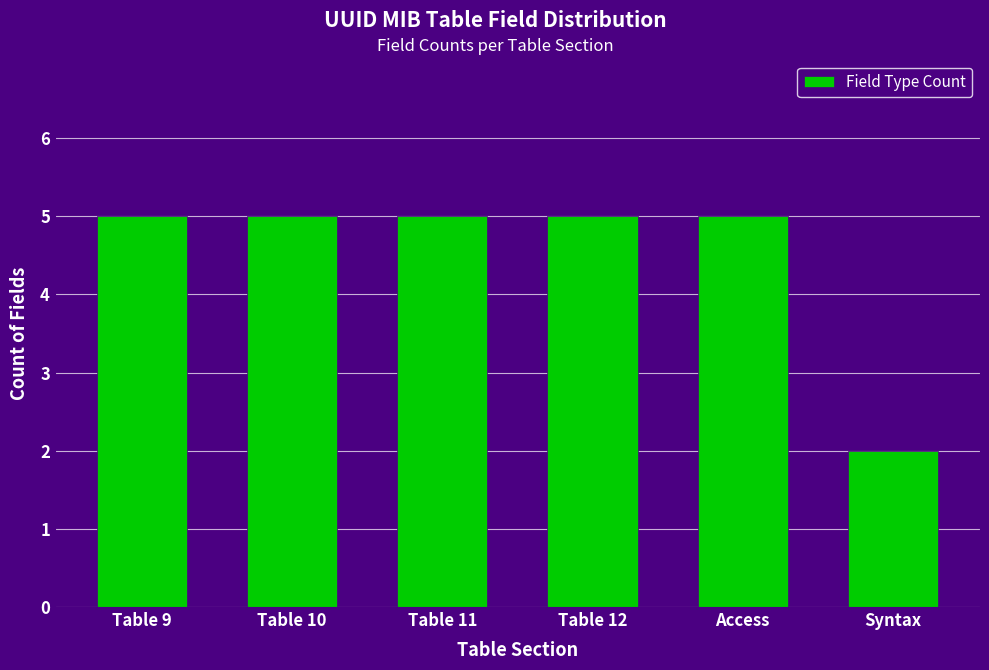

Reading left to right, transcribe all the data shown in this chart.

5	5	5	5	5	2